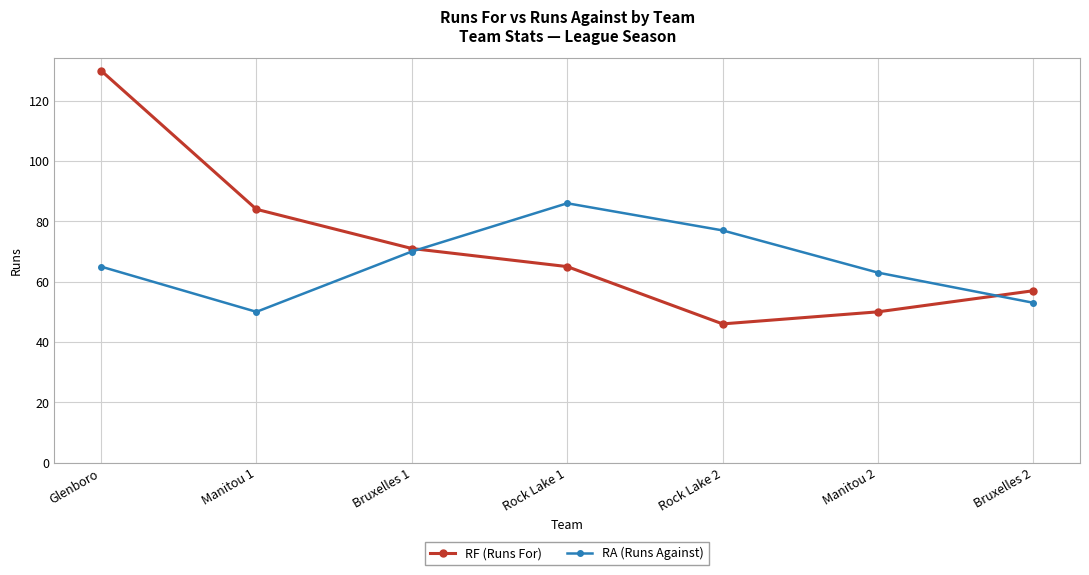

What is the lowest value of the RA (Runs Against) series?

50